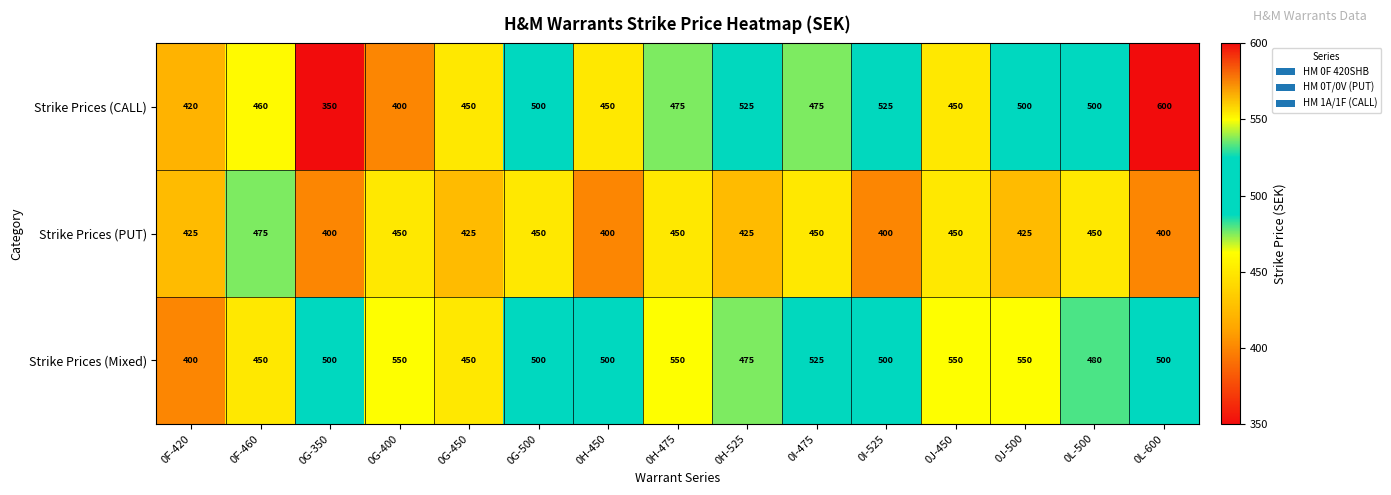

Rank the series at 0L-500 from highest to lowest value.

Strike Prices (CALL), Strike Prices (Mixed), Strike Prices (PUT)